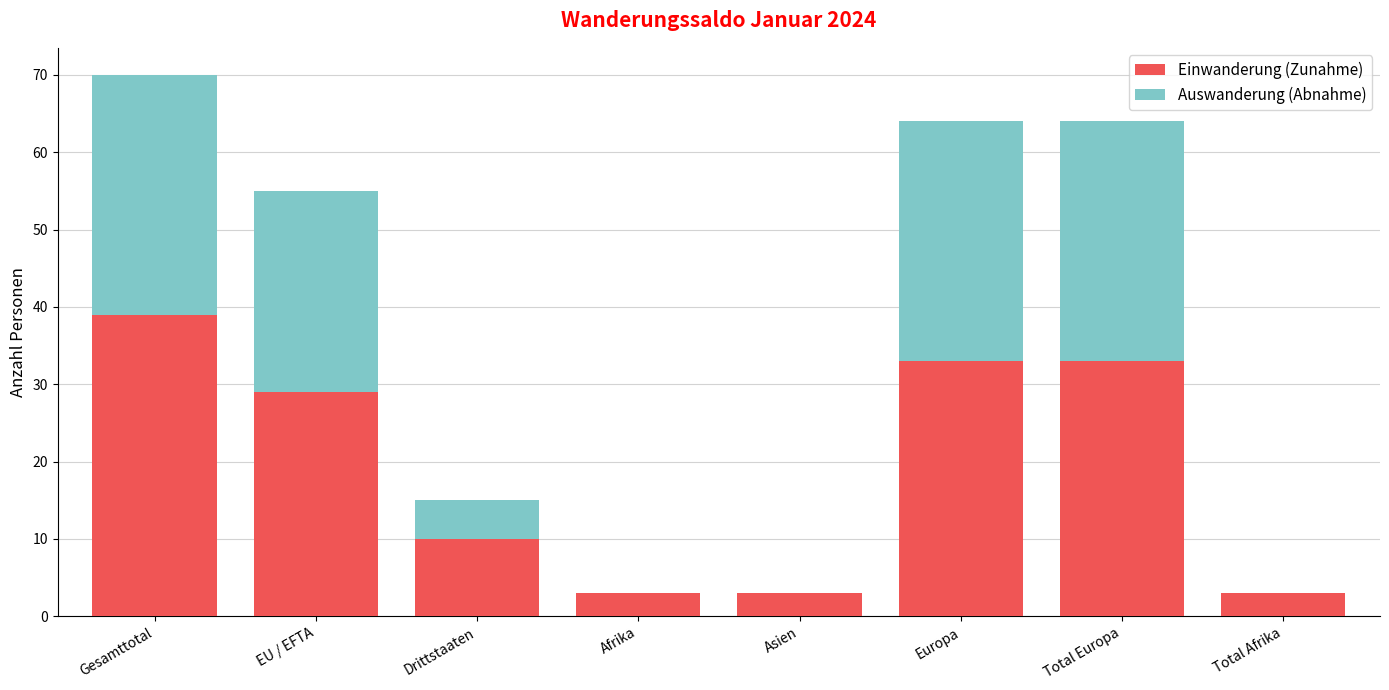

What is the maximum value for Einwanderung (Zunahme)?

39